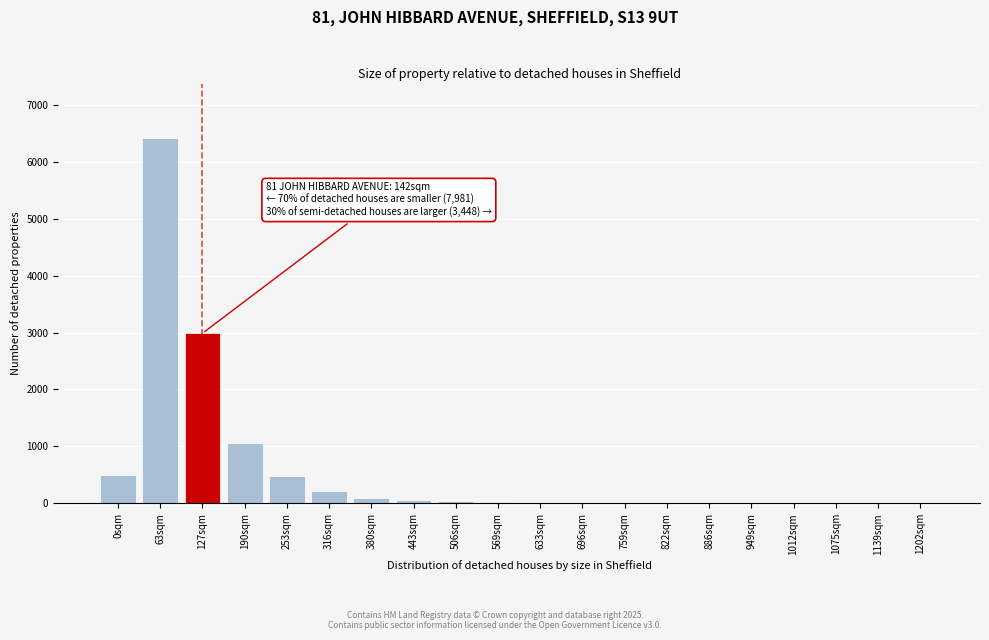

What is the maximum value shown in the chart?

6412